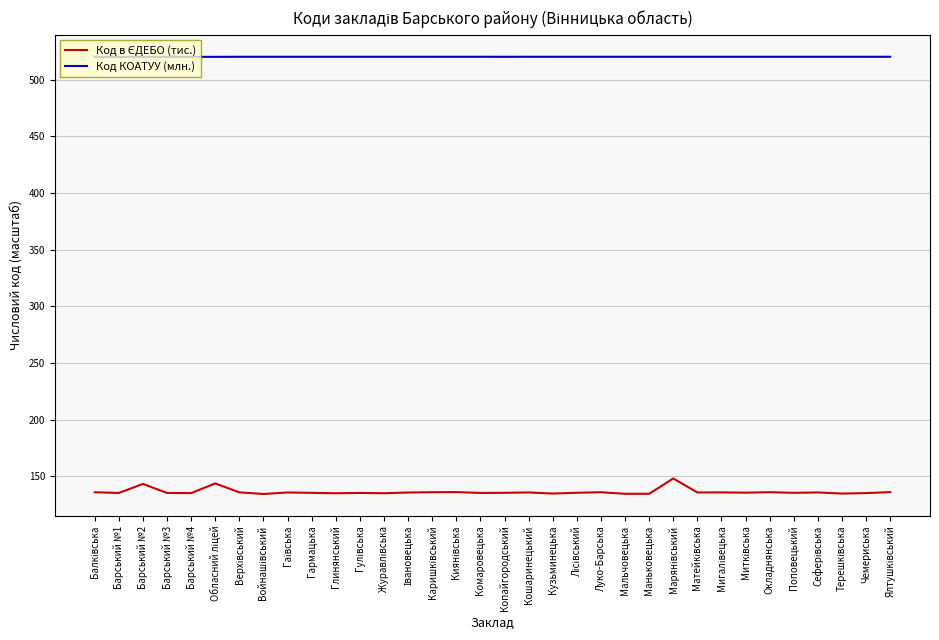

Does the chart display data point markers on the line(s)?

No